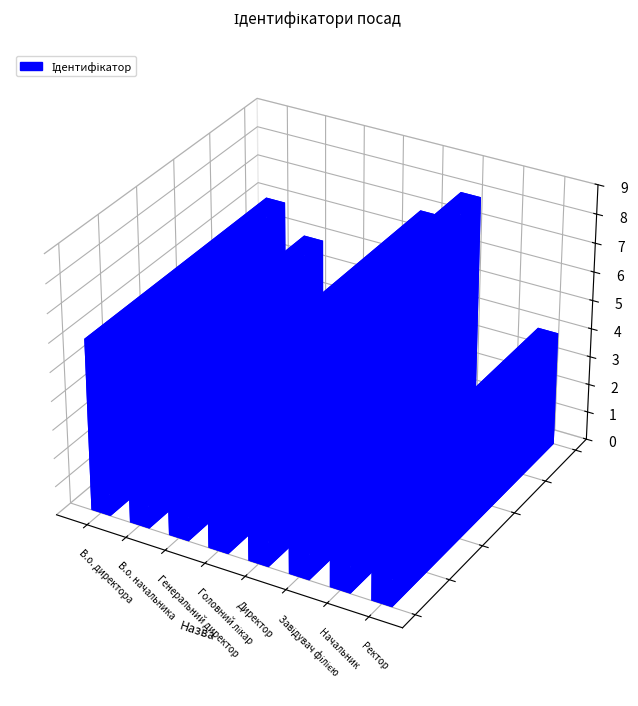

List the labels in order of value, smallest first.

Генеральний директор, Начальник, Головний лікар, Ректор, В.о. начальника, В.о. директора, Директор, Завідувач філією